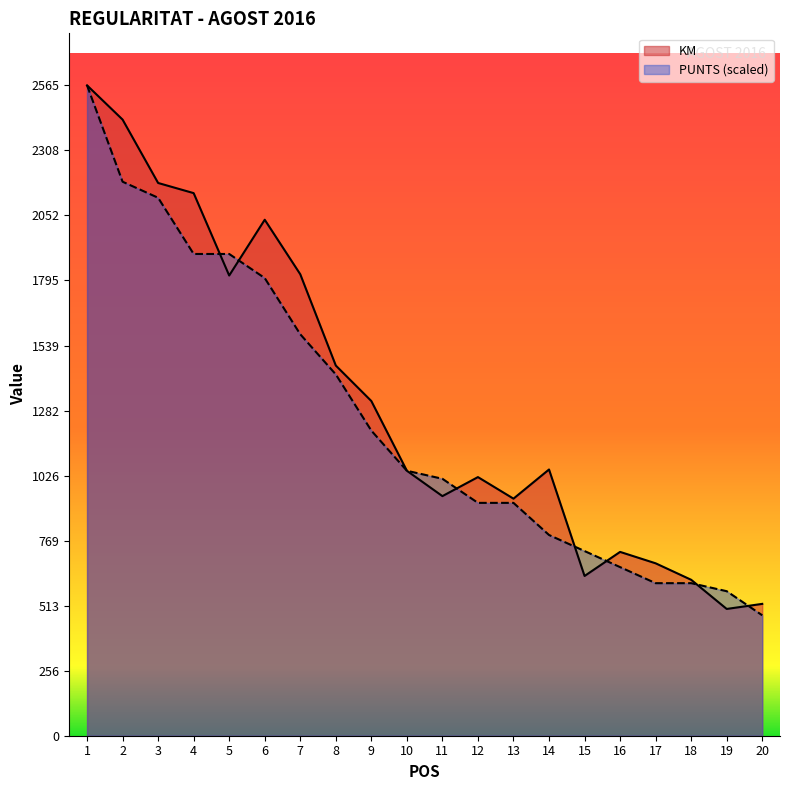

At which category does KM reach its first local peak?

6